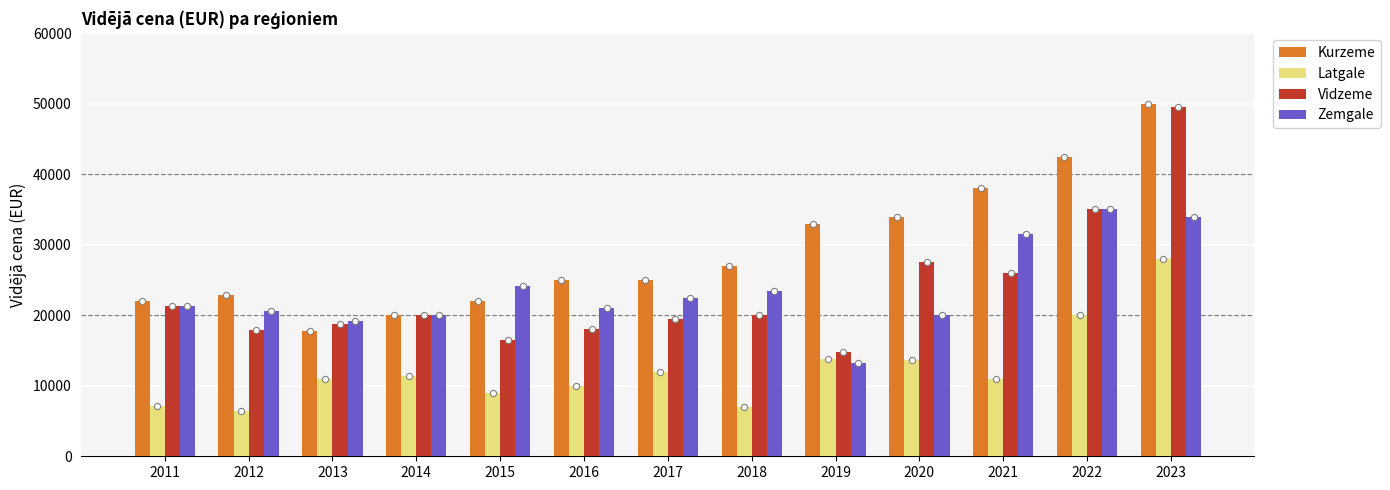

Which series has the widest spread of Y values?

Vidzeme